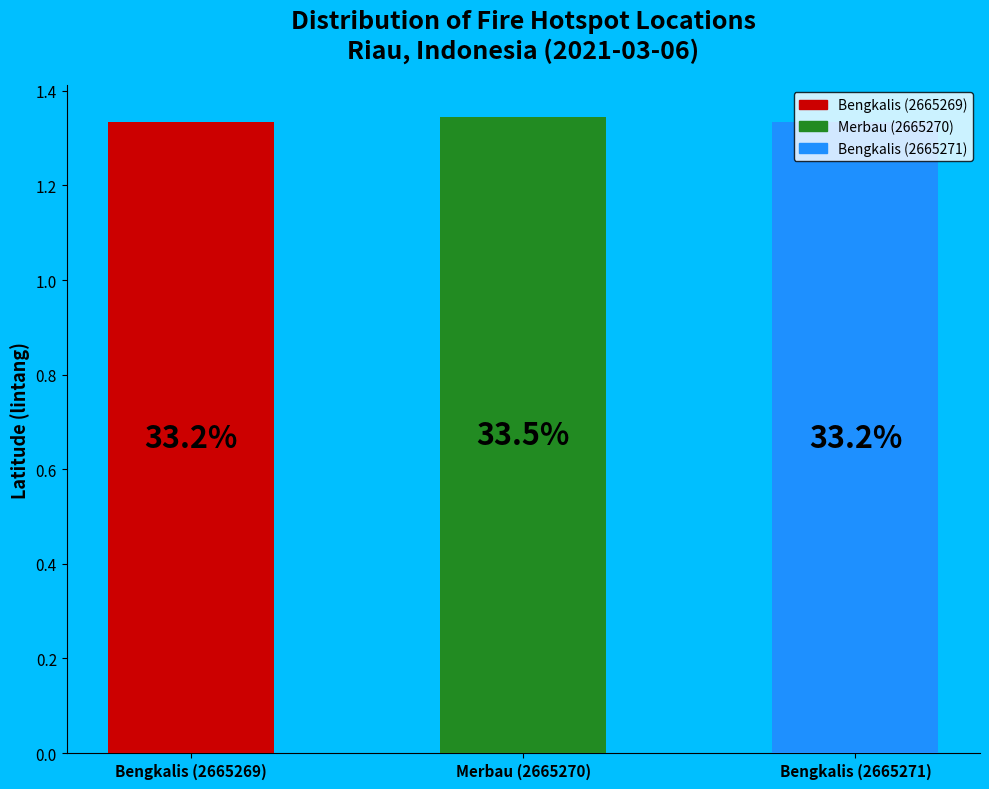

What percentage is the Merbau (2665270) slice, to the nearest percent?

34%